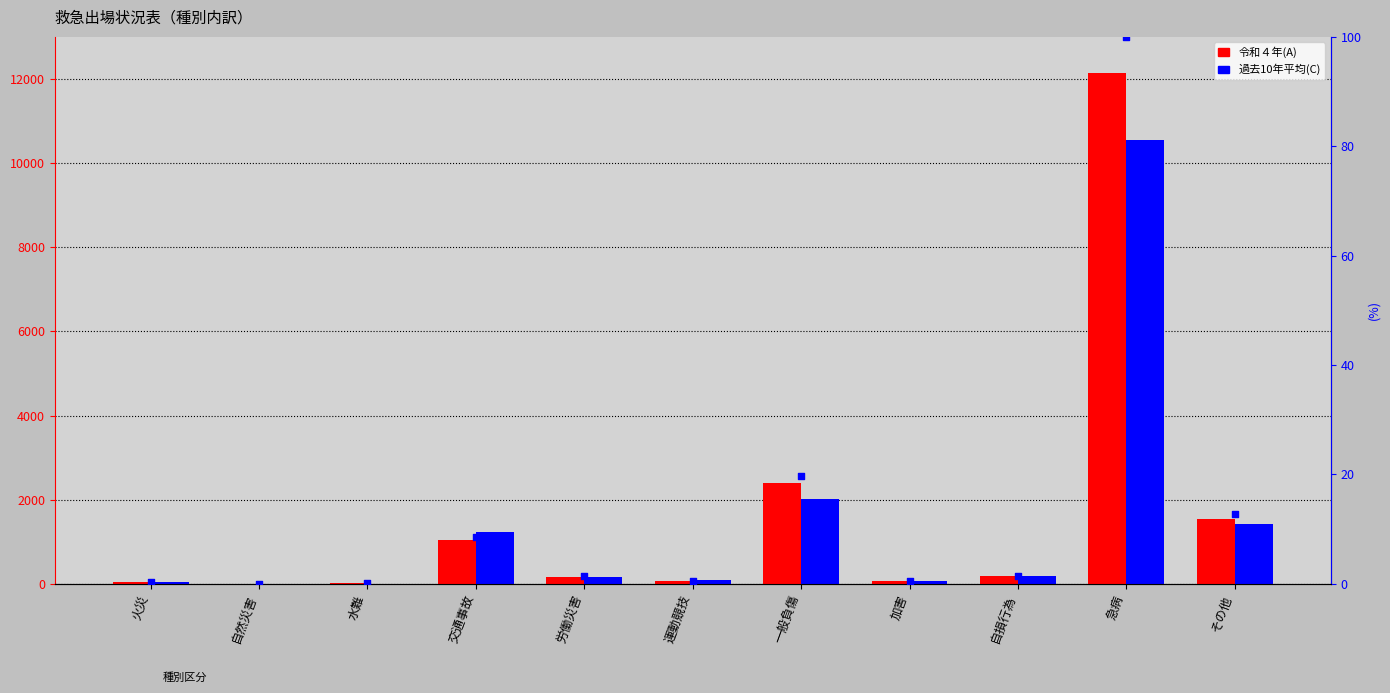

Which series has the largest total across all categories?

令和４年(A)